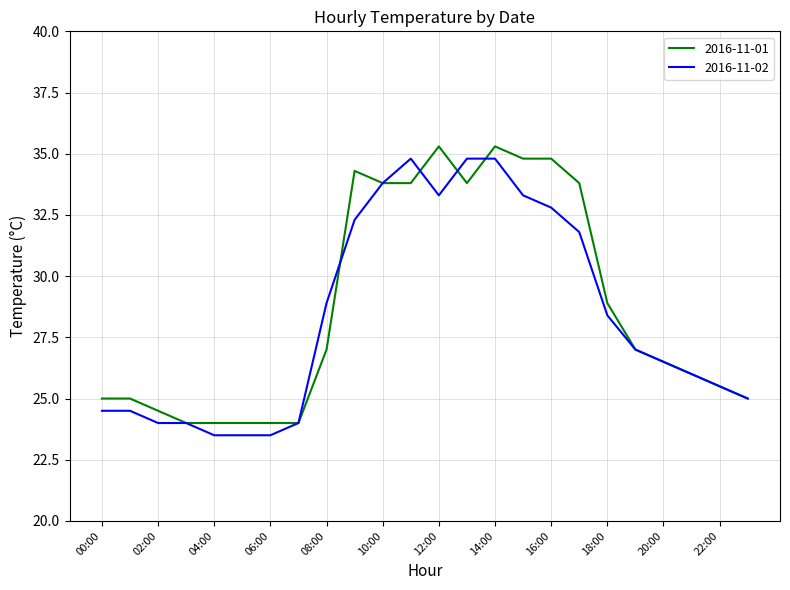

What is the greatest value displayed?

35.3